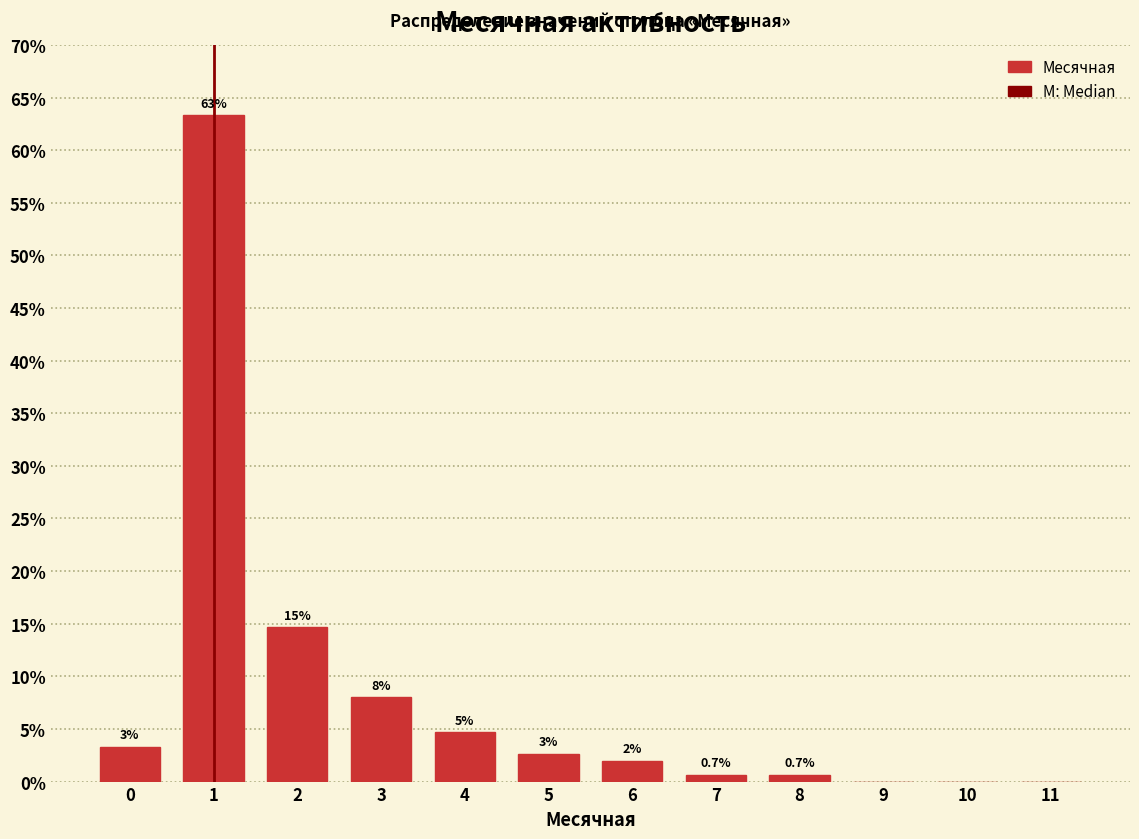

Are the bars horizontal?

No